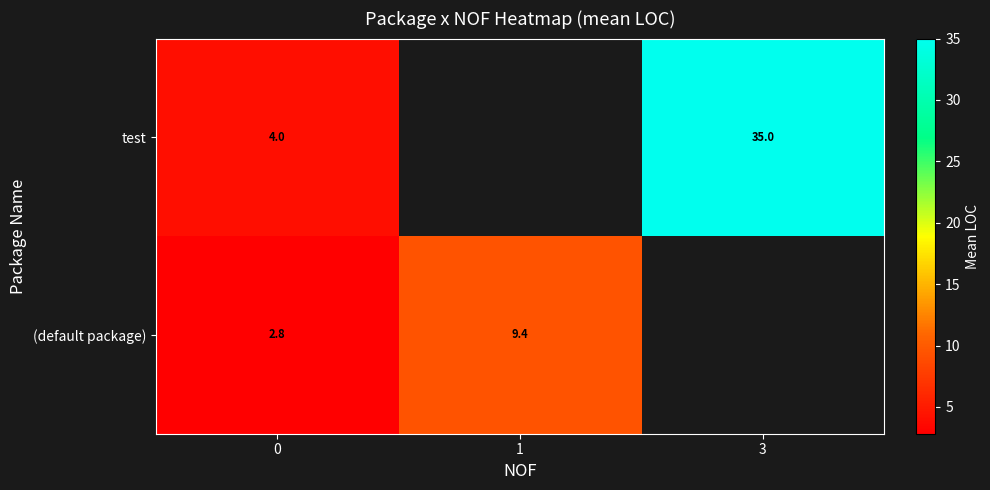

The test series shows 0.9 at 0. True or false?

False